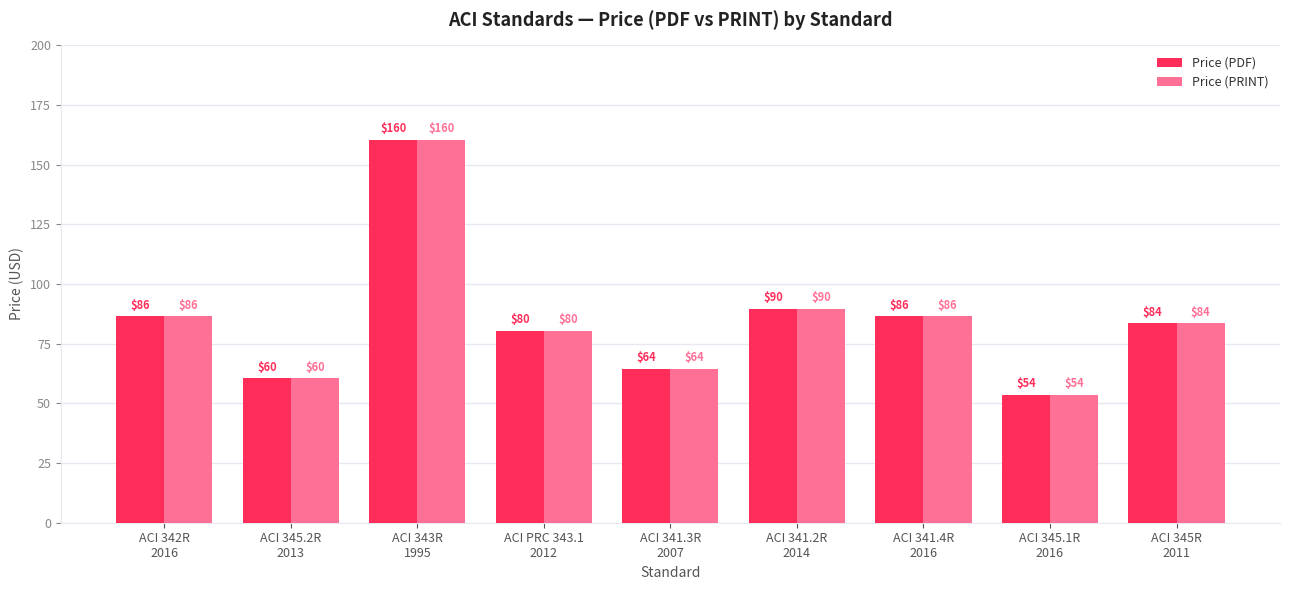

The value of Price (PDF) at ACI 345.1R
2016 is 53.5. True or false?

True